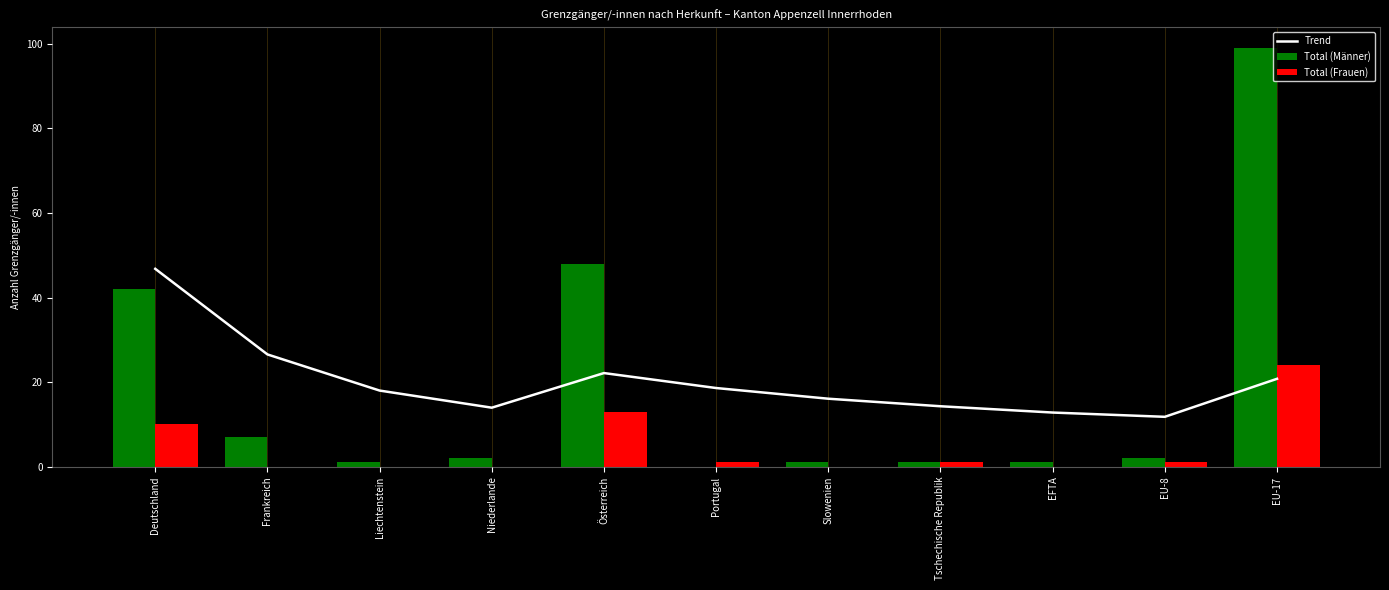

At which category is the sum across all series the highest?

EU-17